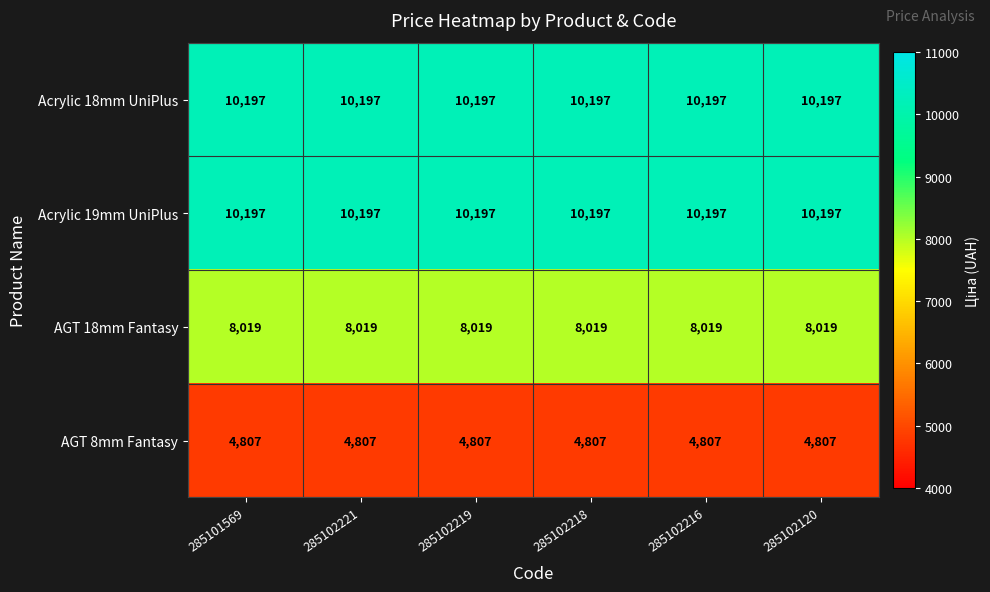

What is the approximate value of AGT 18mm Fantasy at 285102120?

8019